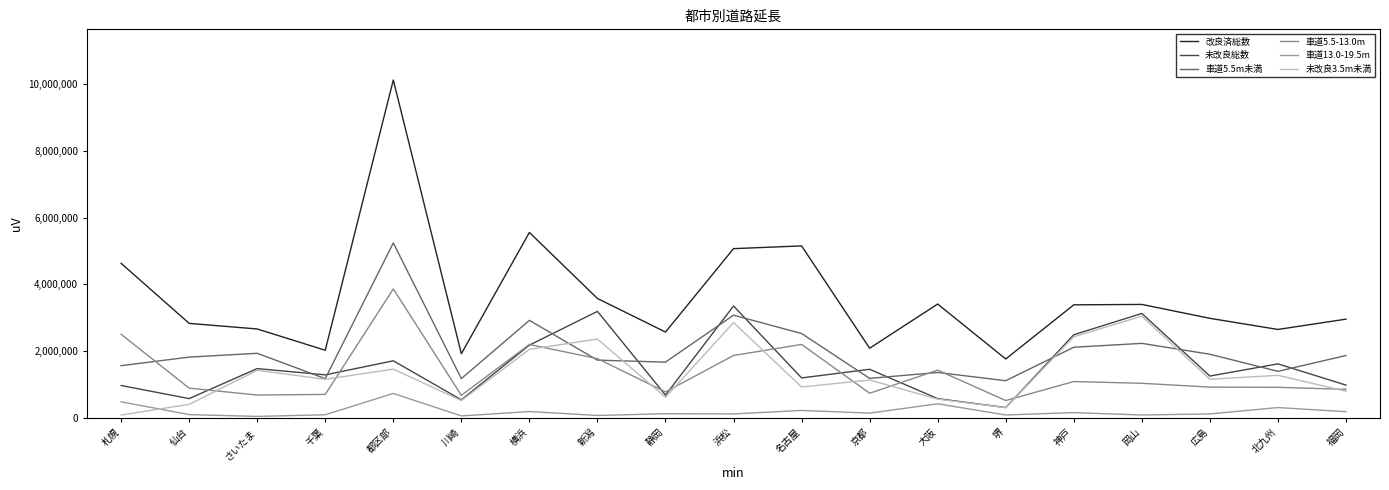

True or false: 車道5.5-13.0m and 未改良3.5m未満 intersect in this chart.

True